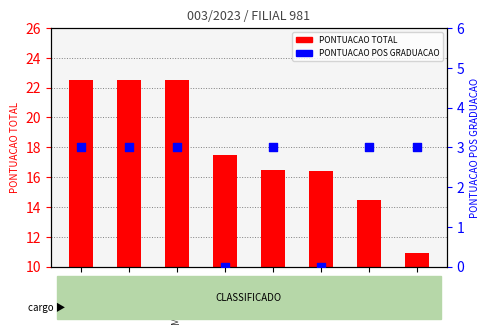

At which category is the sum across all series the highest?

Antonio